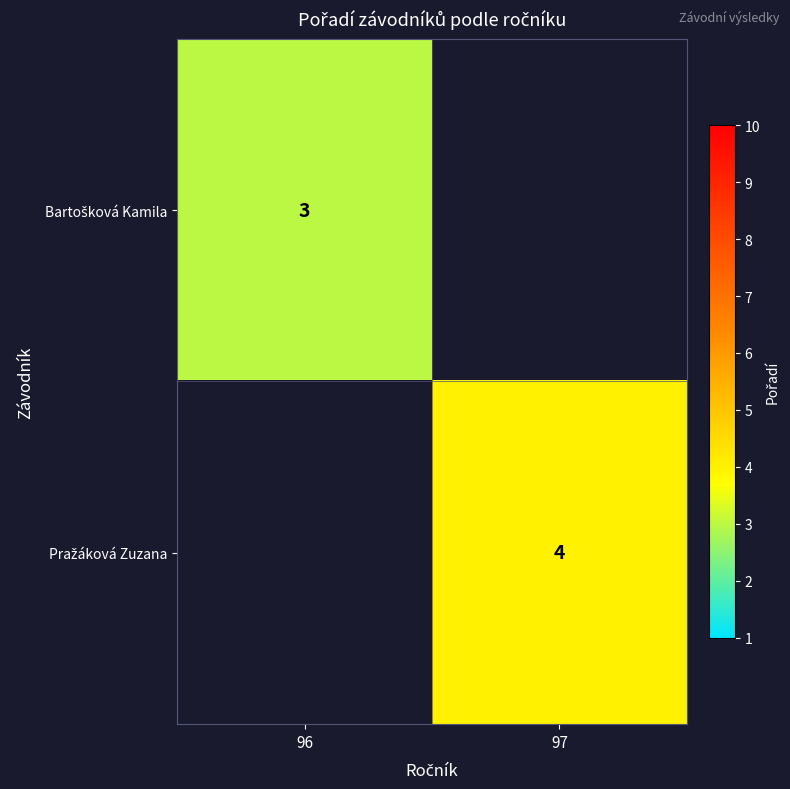

What is the lowest value of the Bartošková Kamila series?

3.0